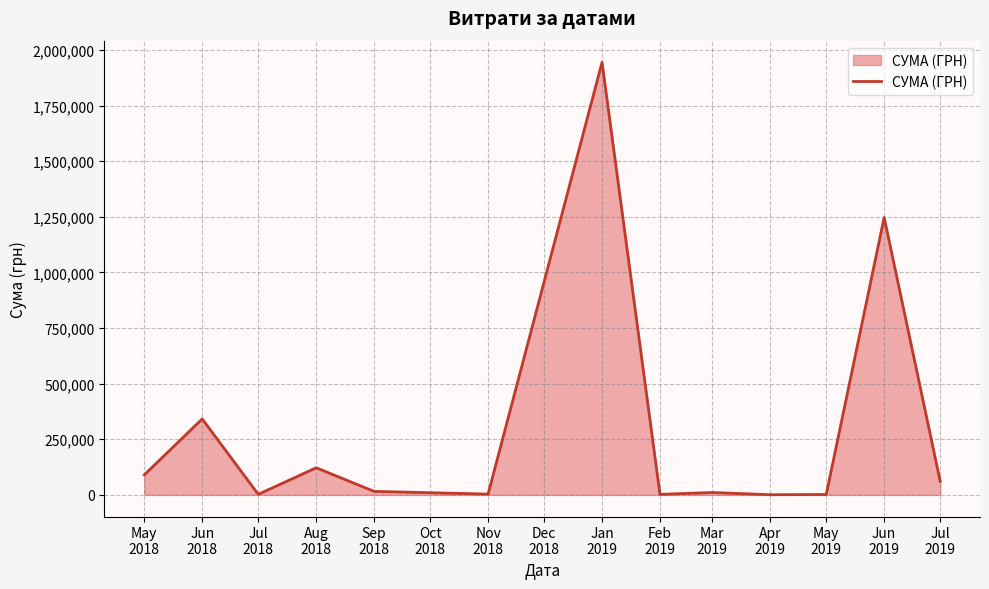

What is the greatest value displayed?

1944370.4